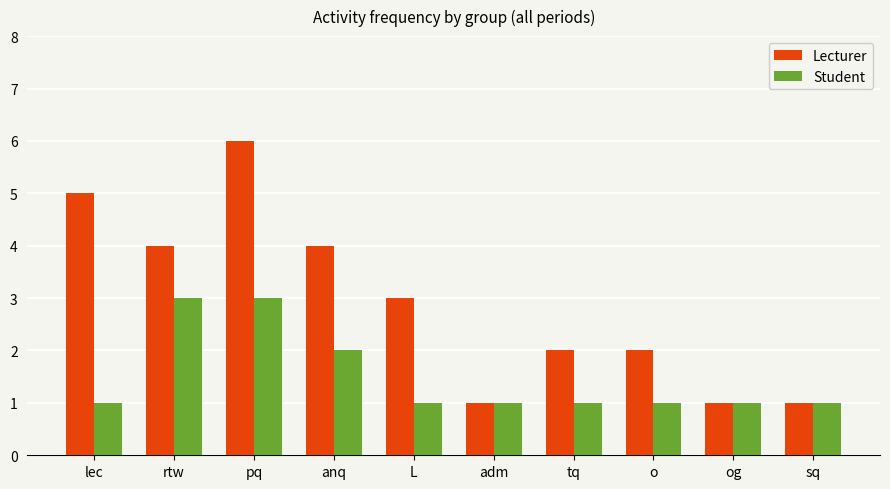

Does the chart contain stacked bars?

No